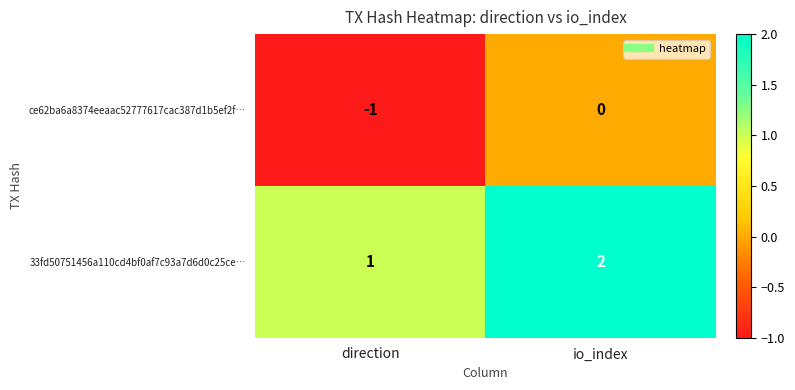

What is the sum of the 33fd50751456a110cd4bf0af7c93a7d6d0c25ce… values at direction and io_index?

3